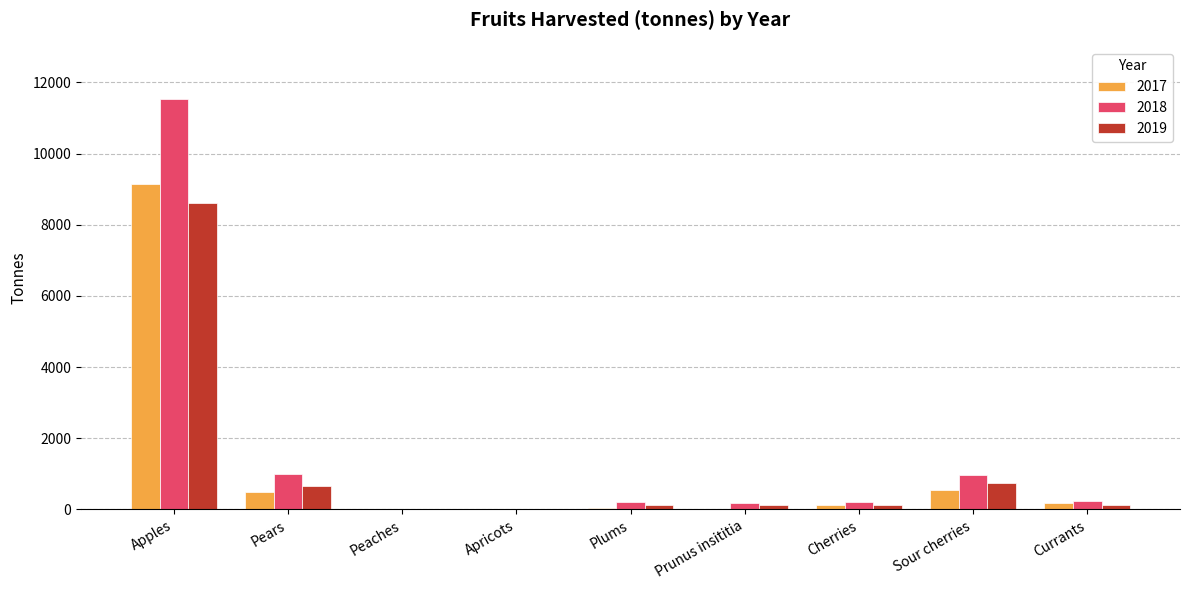

Between Apples and Pears, which series saw the biggest shift?

2018